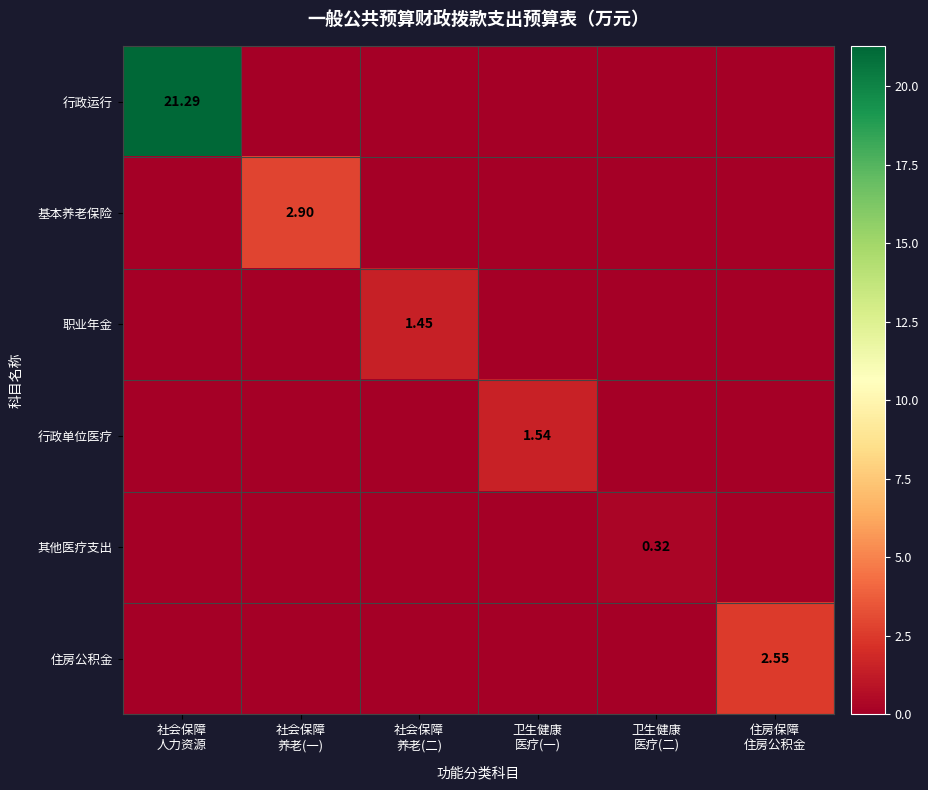

Which series has the largest total across all categories?

行政运行